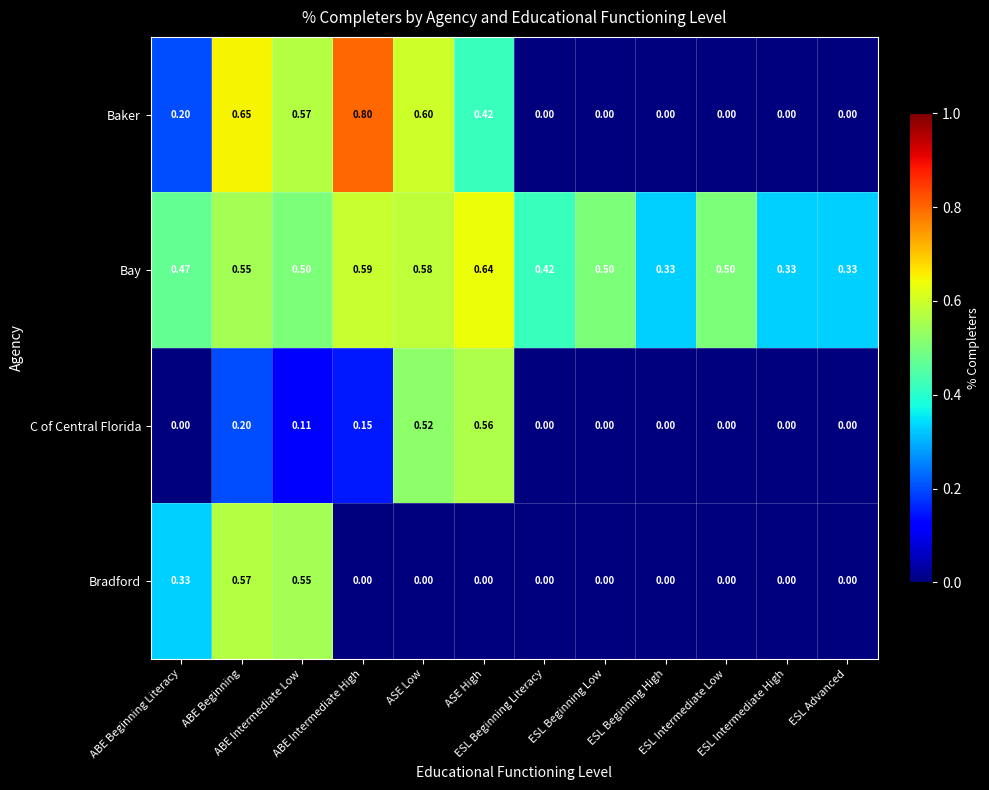

Which series has the largest total across all categories?

Bay